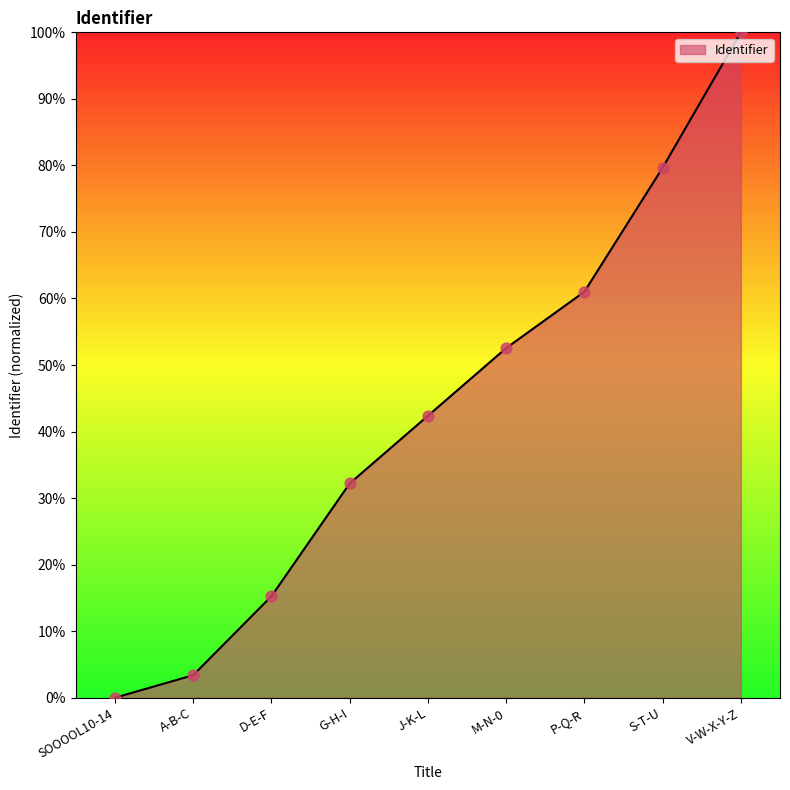

What is the ratio of the value at M-N-0 to the value at D-E-F?

3.4